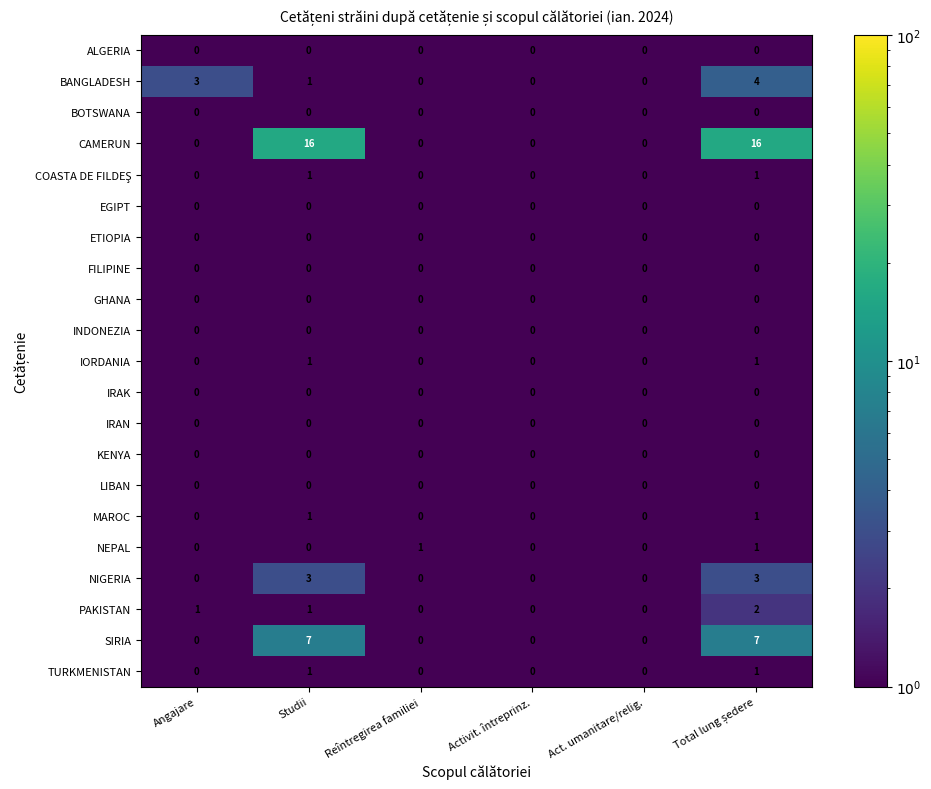

Which series has the widest spread of values?

CAMERUN